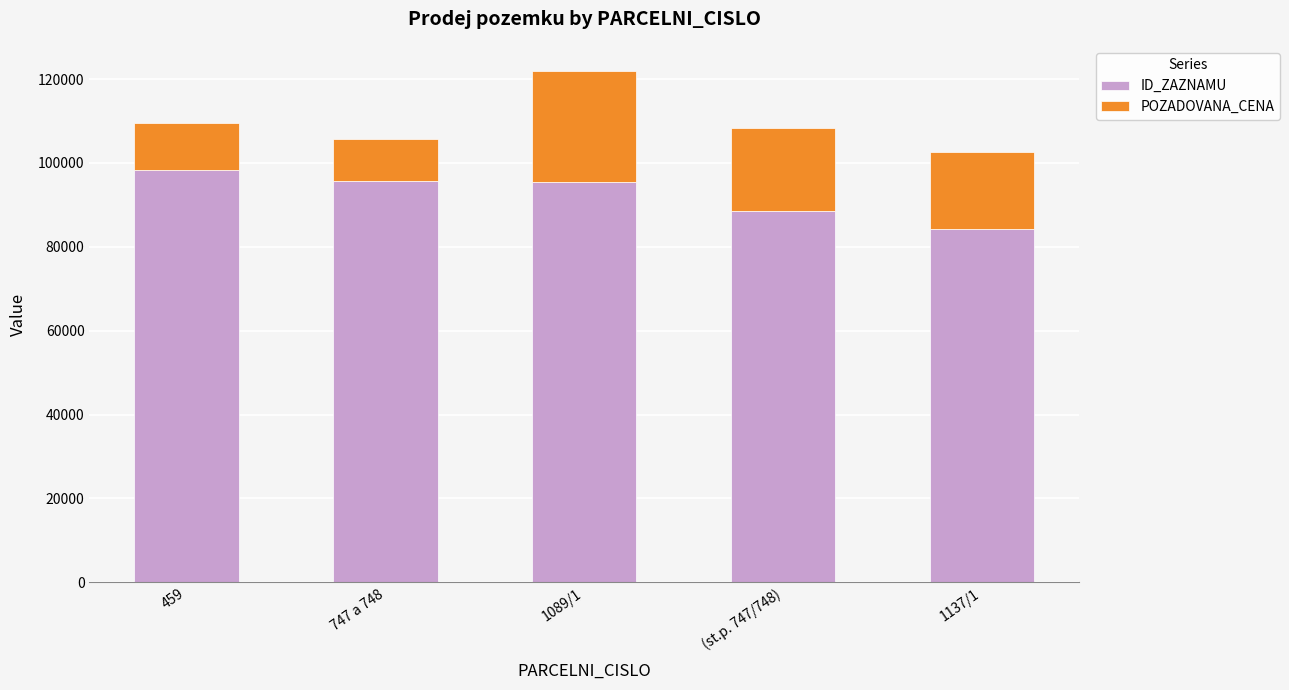

What value does the ID_ZAZNAMU series have at 459?

98198